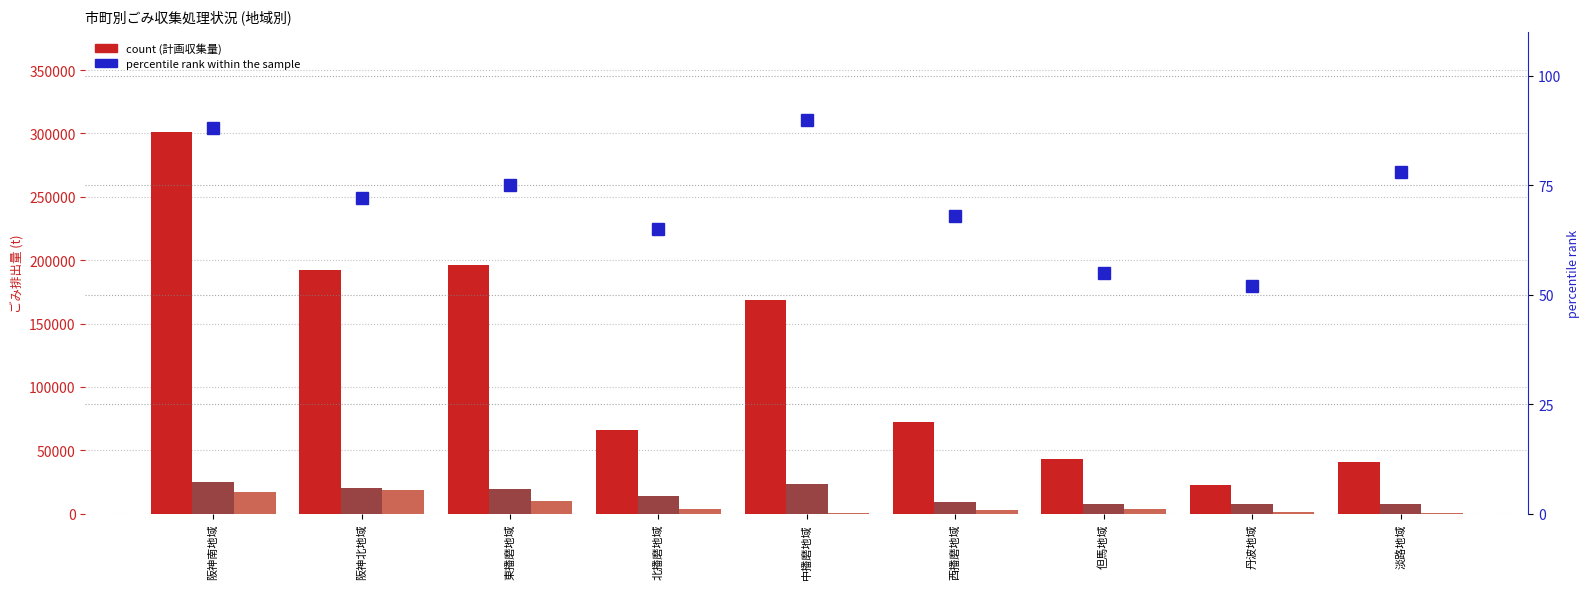

How many values in the 集団回収量 series exceed 3755?

4